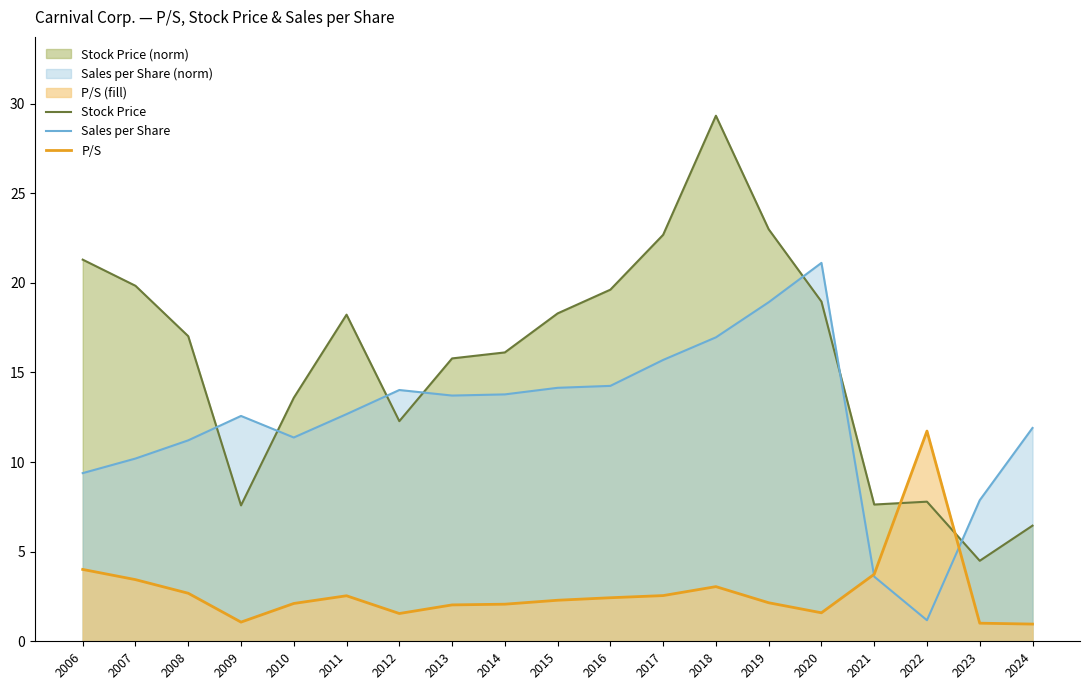

In P/S, how many points are lower than both neighbors (excluding endpoints)?

3